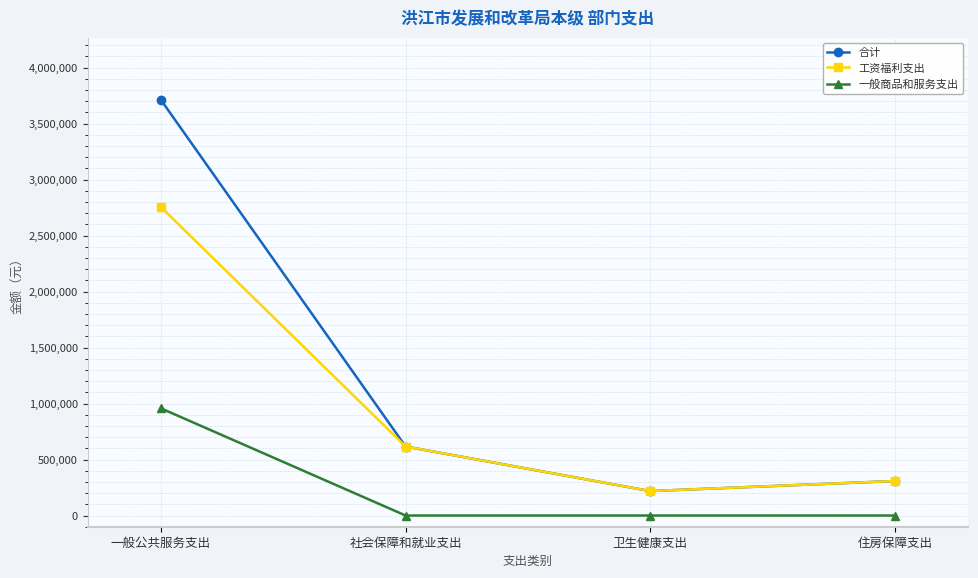

What is the maximum value for 工资福利支出?

2754200